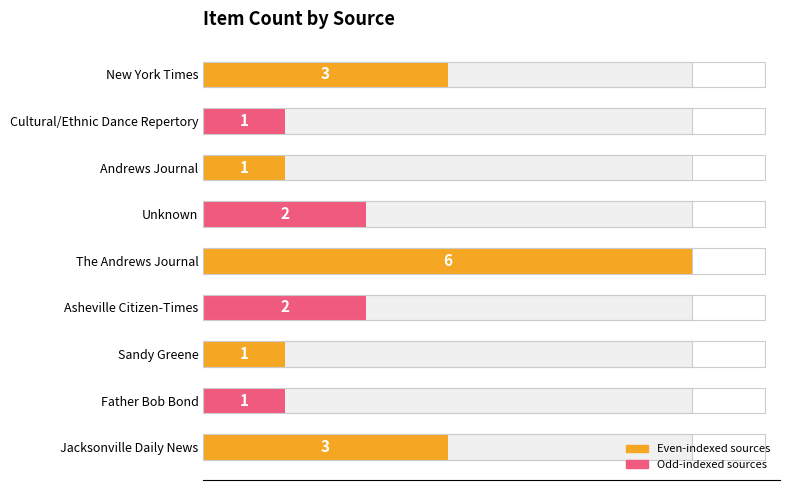

The chart shows a value of 2 at Unknown. True or false?

True